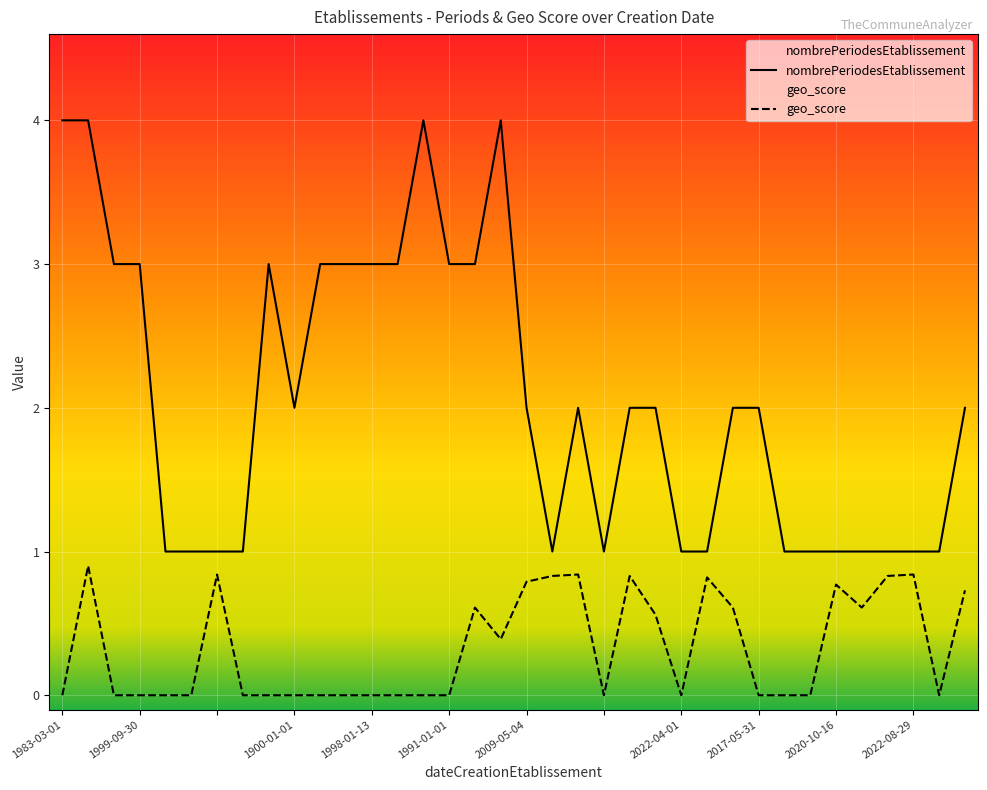

How many data points in nombrePeriodesEtablissement are less than 2?

15